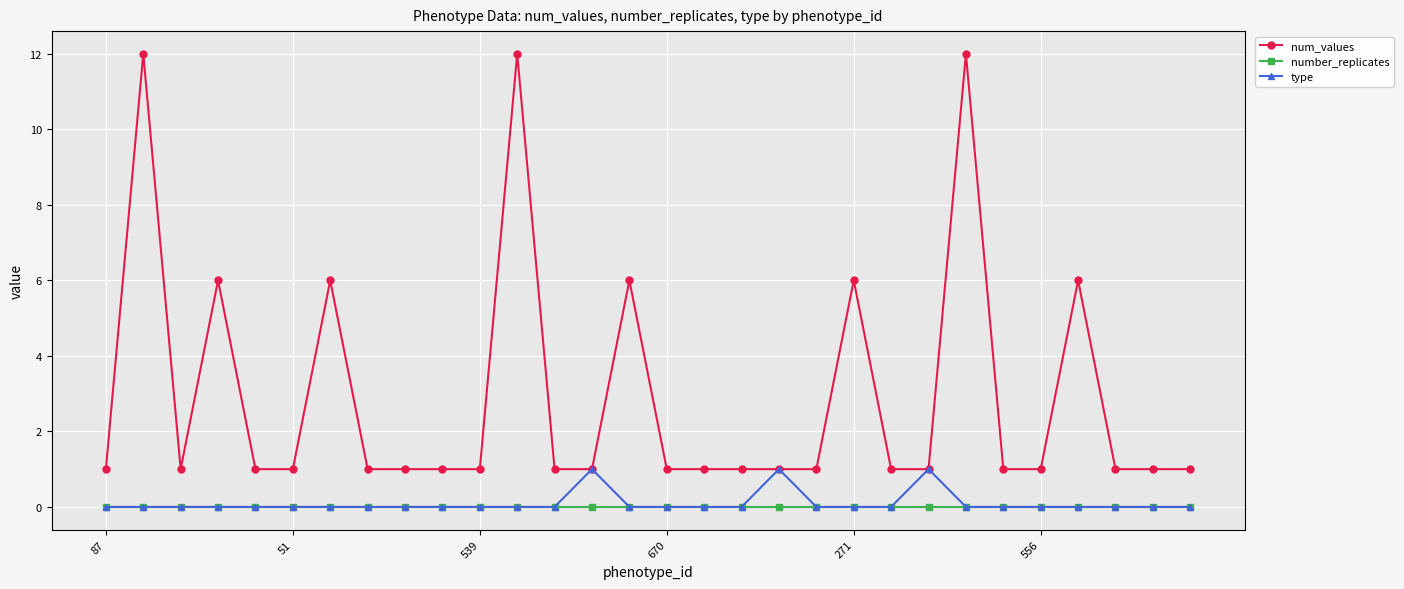

Which series has the largest total across all categories?

num_values